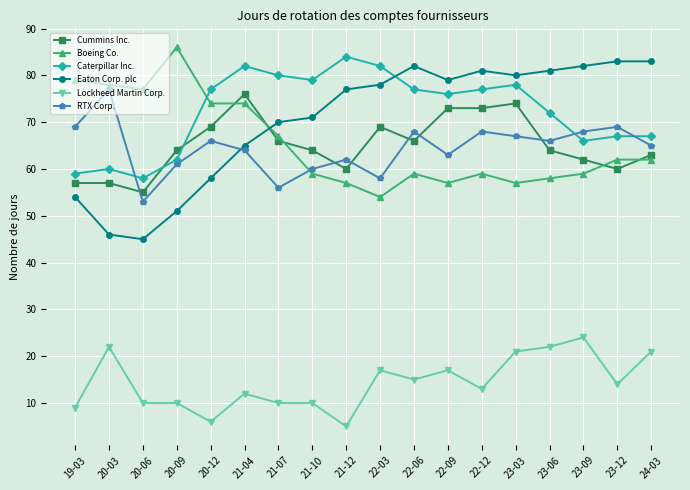

The Boeing Co. series shows 20 at 20-06. True or false?

False